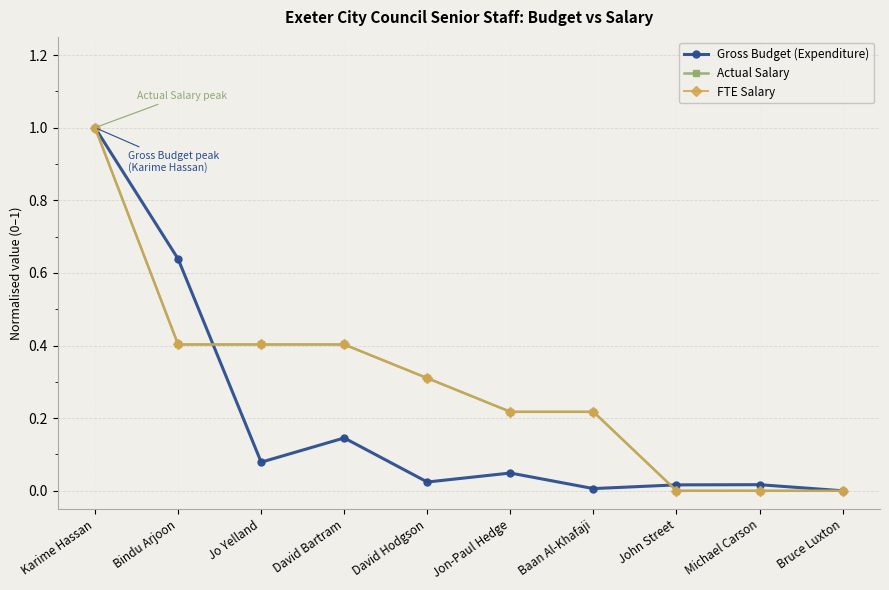

How many lines are shown in the chart?

3